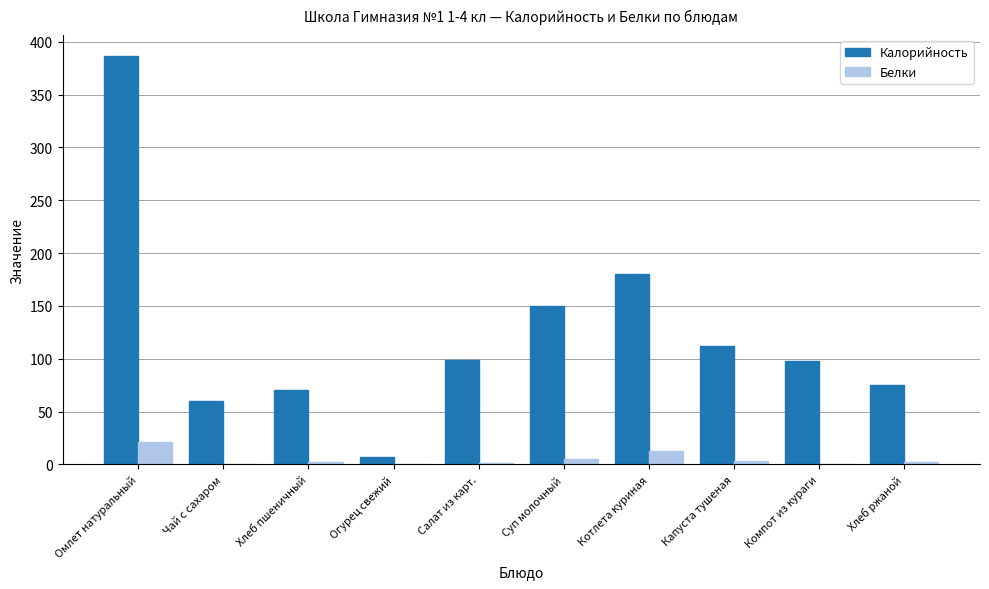

Is the value of Белки at Чай с сахаром greater than the value of Калорийность at Чай с сахаром?

No